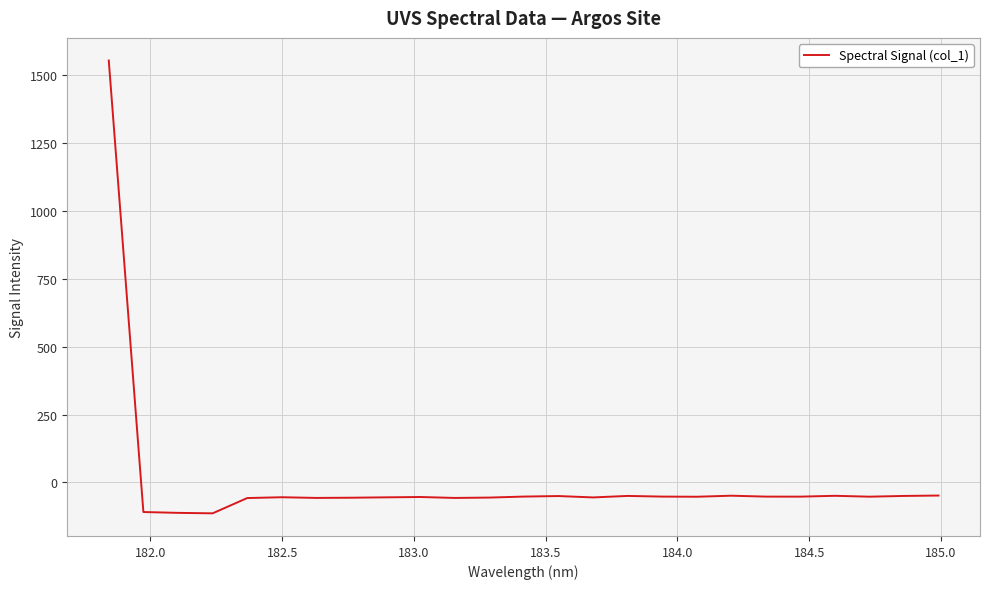

How many lines are shown in the chart?

1